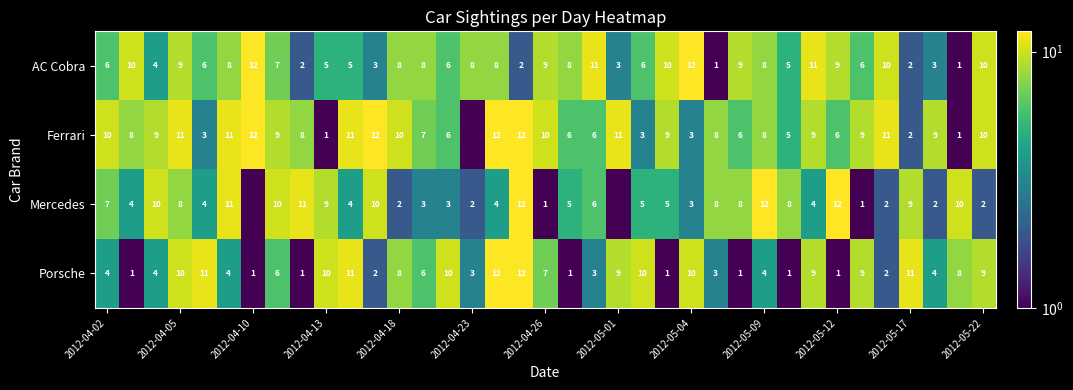

What is the difference between the highest and lowest values at 2012-04-26?

9.0